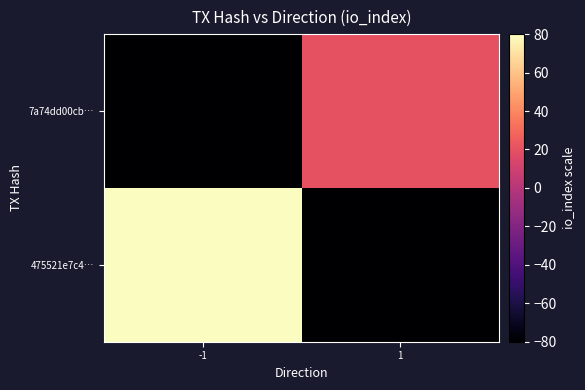

What is the spread (max minus min) of values at 1?

100